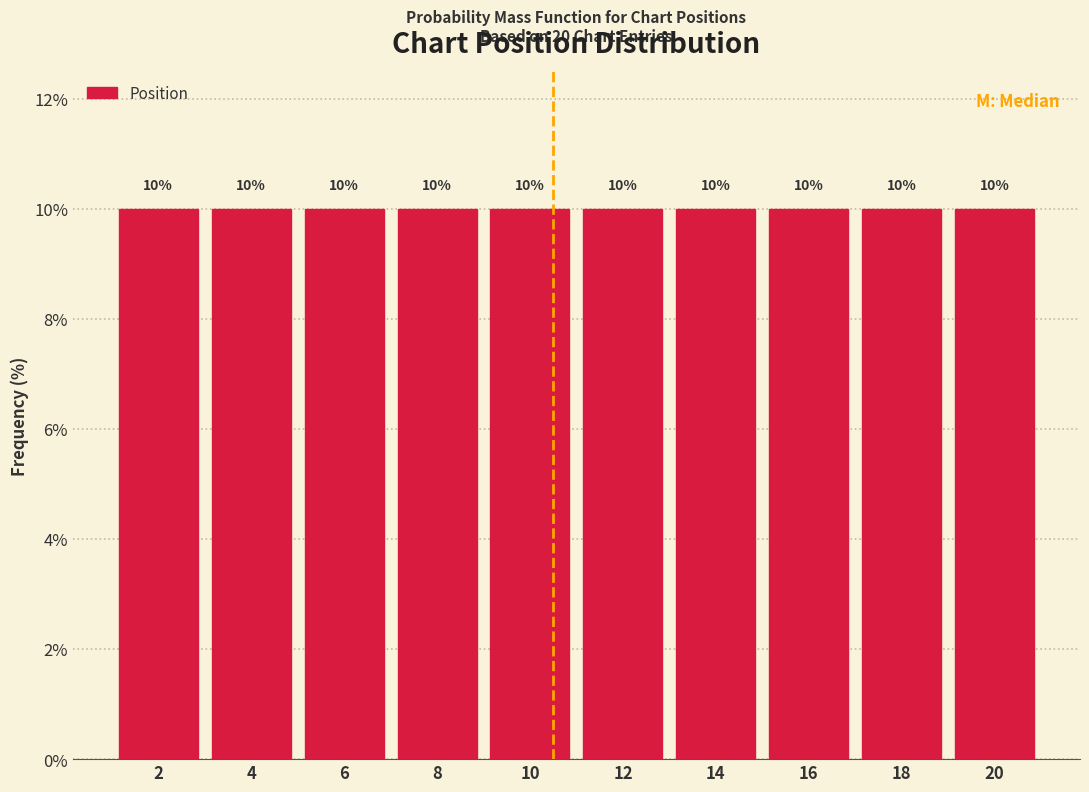

What is the height of the bar covering 7 to 9 on the x-axis?

10